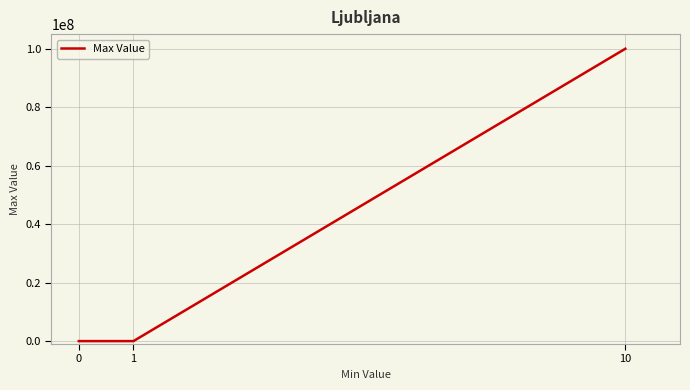

What is the change in value from 1 to 10?

+99999989